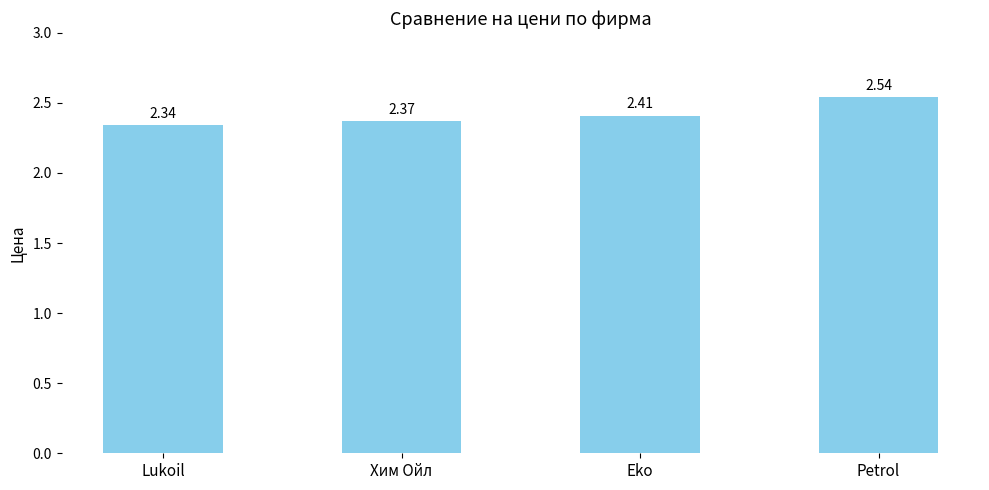

How many data points does each series have?

4